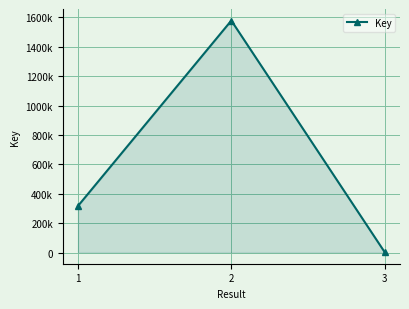

What is the value of the 1st point from the left?

317982